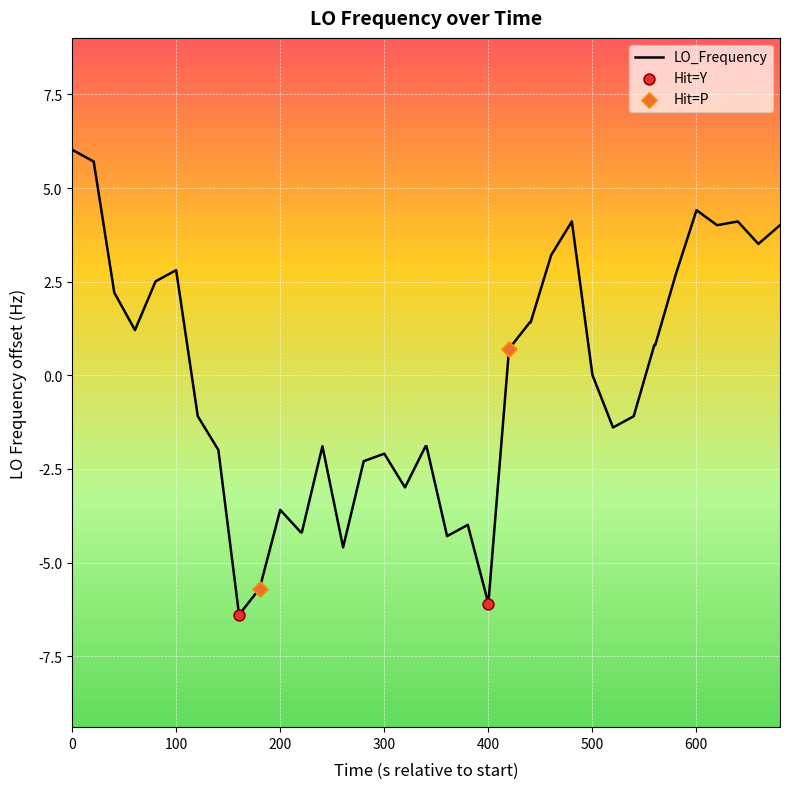

What is the maximum value shown in the chart?

6.0